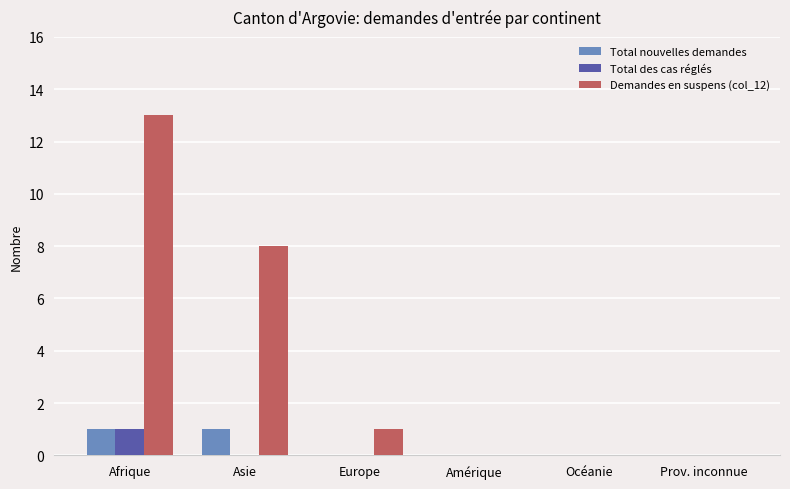

Is the value of Total des cas réglés at Océanie greater than the value of Total nouvelles demandes at Asie?

No